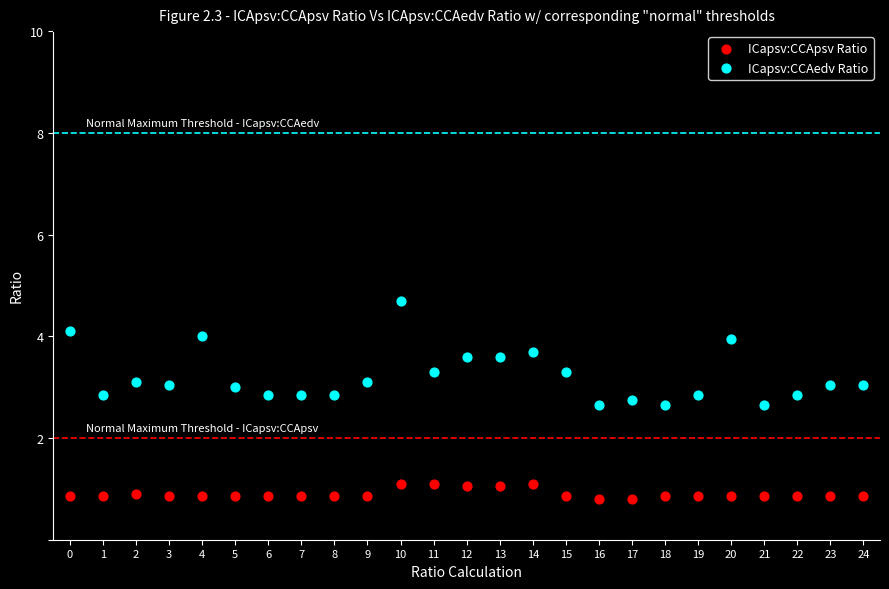

Which series has the largest Y range (max minus min)?

ICapsv:CCAedv Ratio